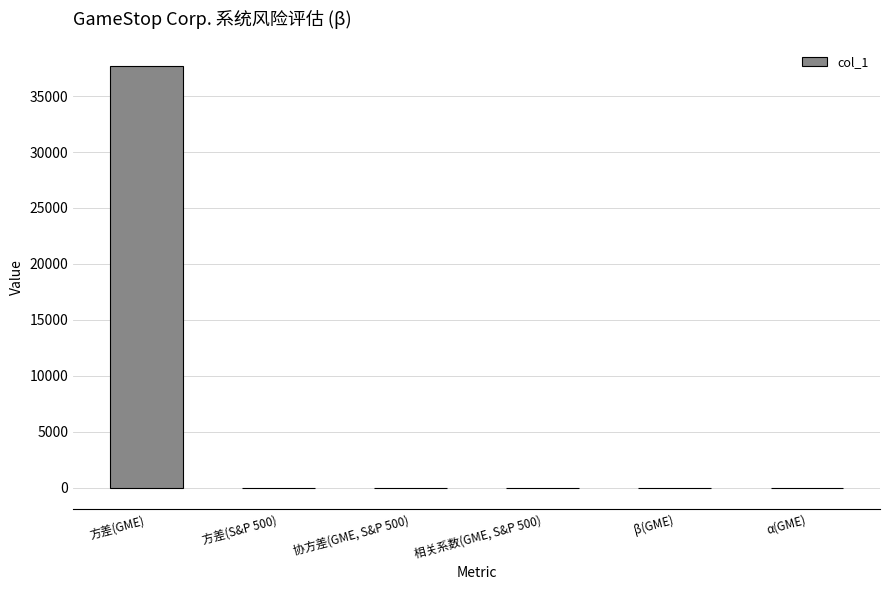

At which category does the chart reach its peak across all series?

方差(GME)